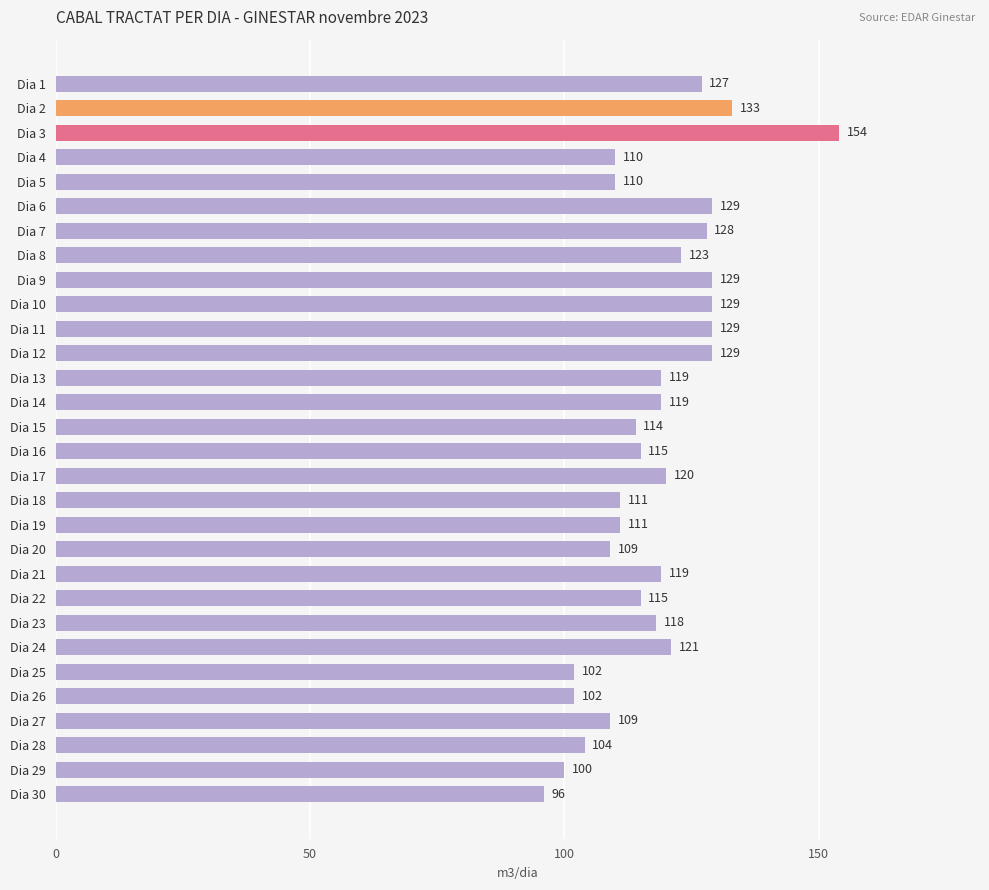

What is the average value?

118